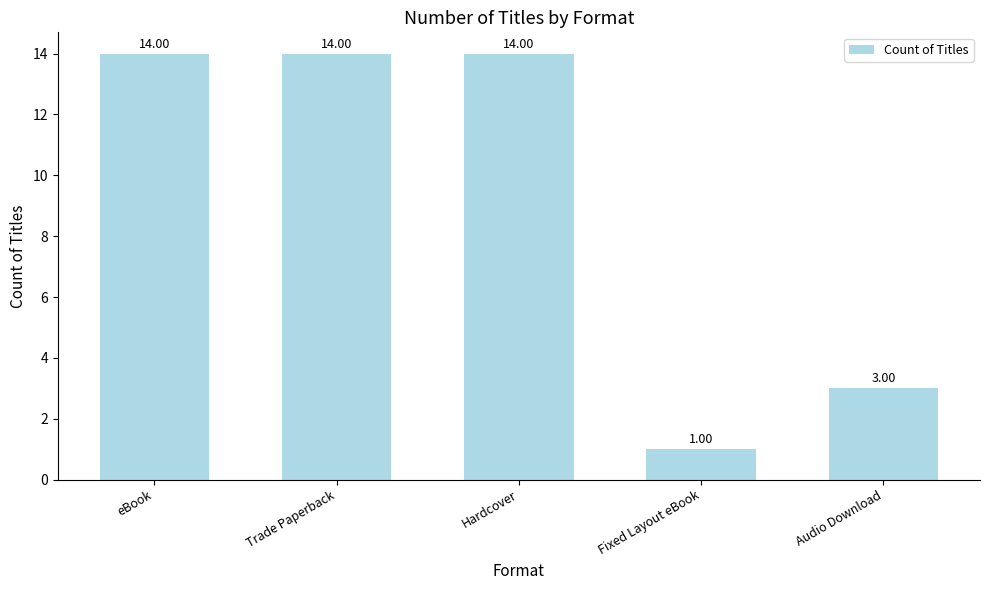

What is the change in value from eBook to Fixed Layout eBook?

-13